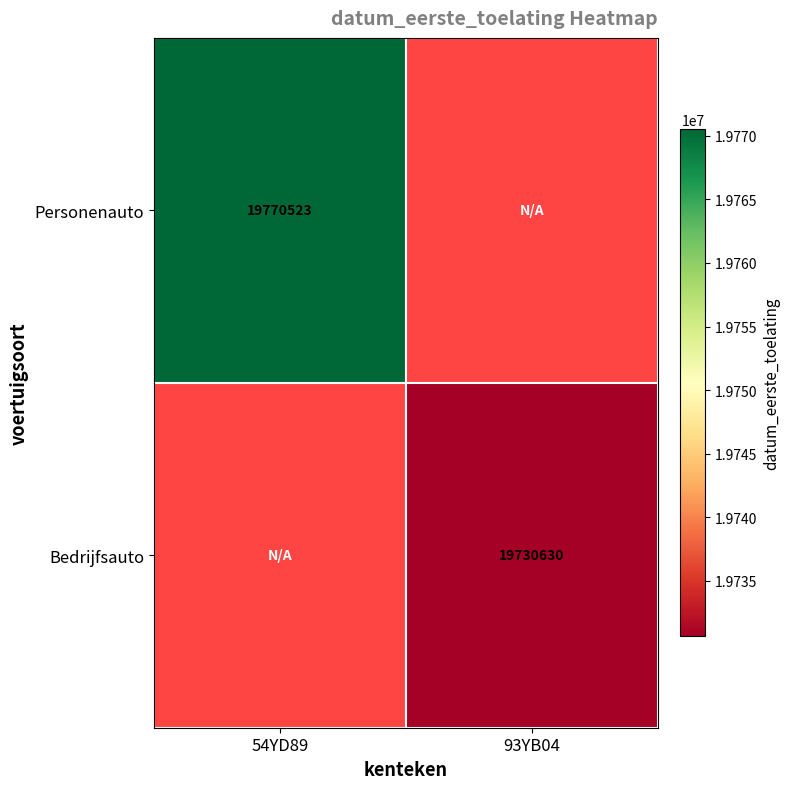

The value of Personenauto at 54YD89 is 4446289. True or false?

False